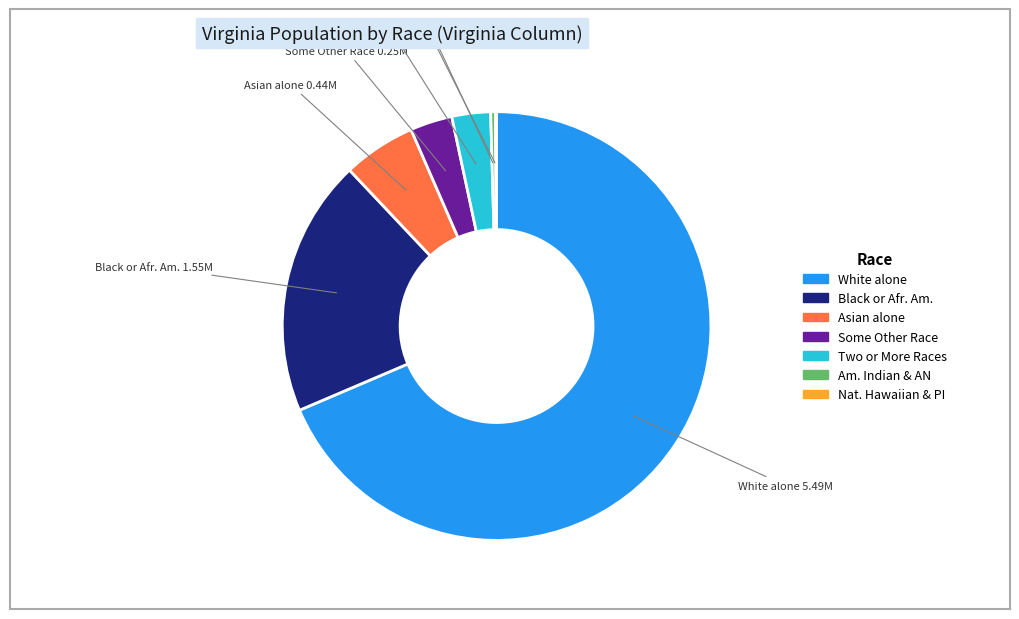

Is there any slice that represents more than half of the pie?

Yes